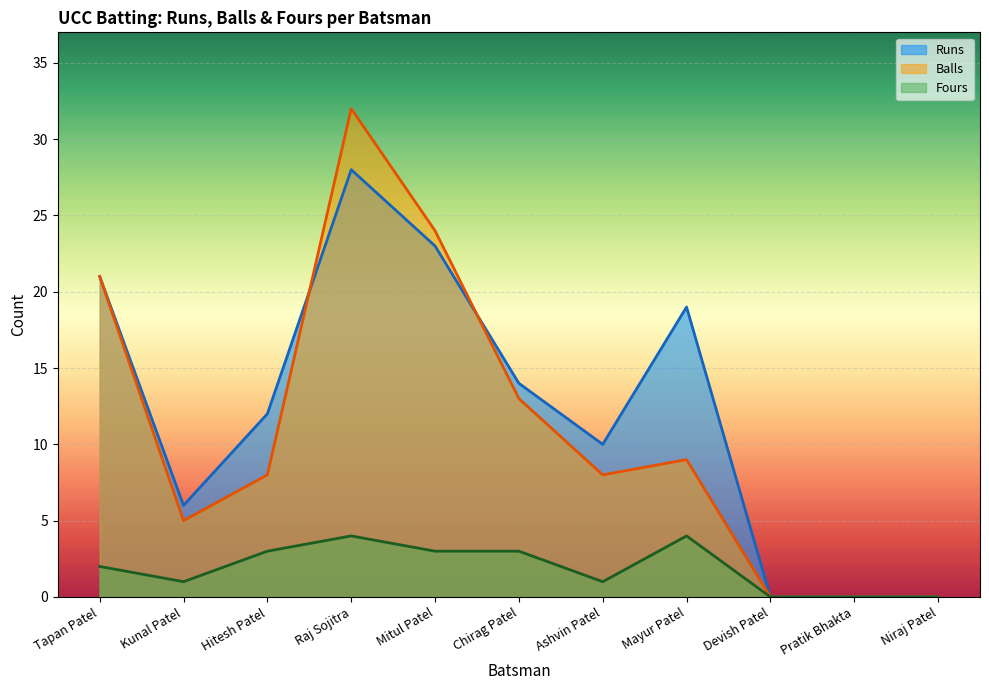

True or false: Fours and Balls intersect in this chart.

False